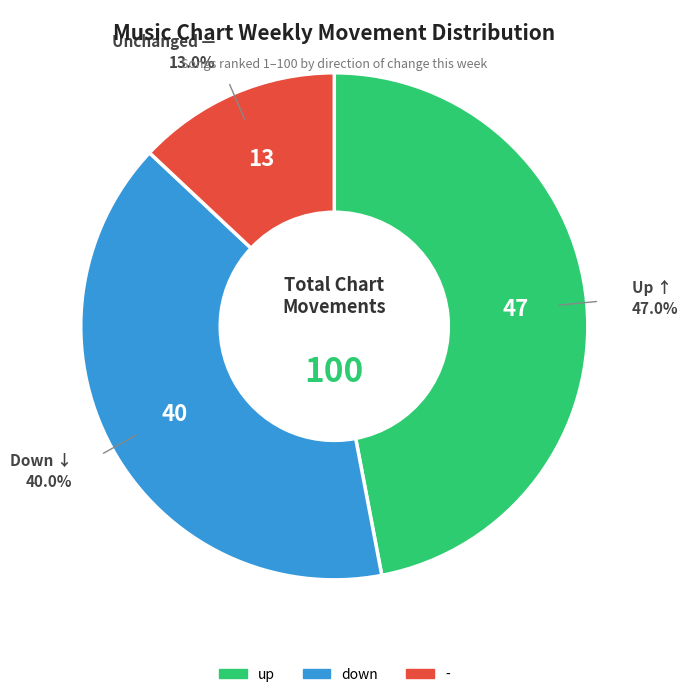

Does - account for over 50% of the chart?

No